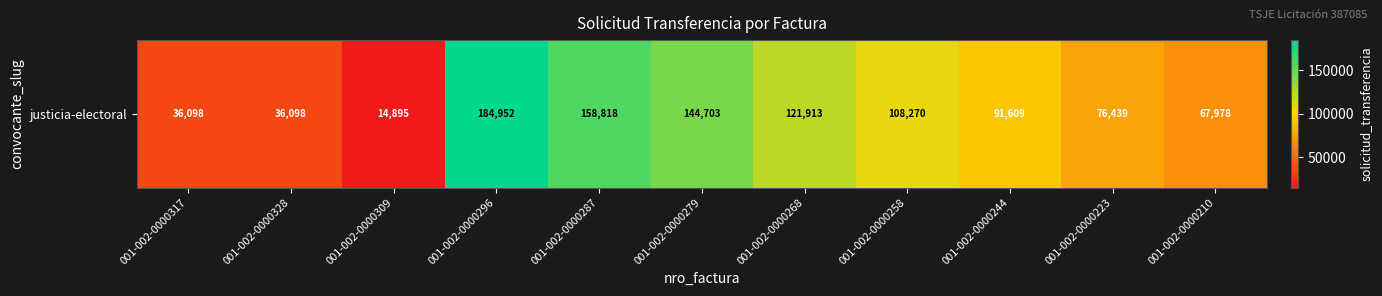

What is the maximum value shown in the chart?

184952